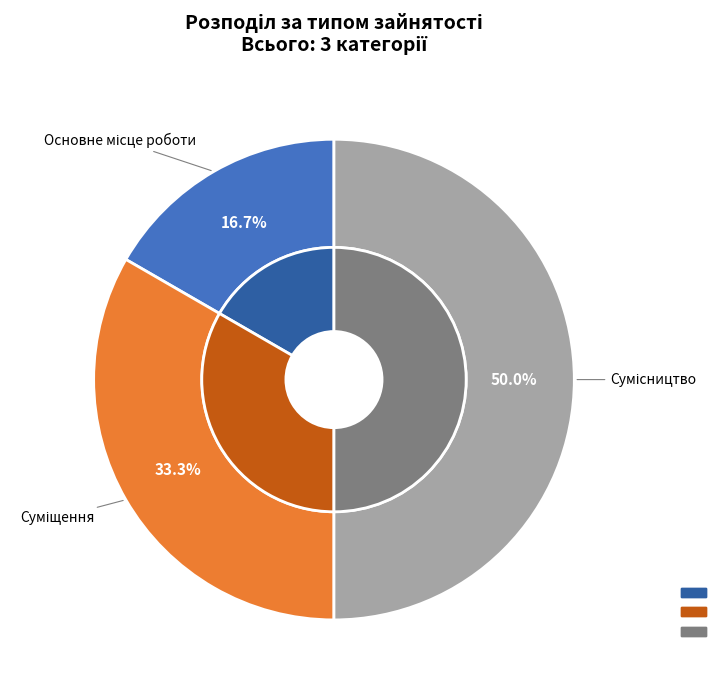

What is the change in value from Основне місце роботи to Суміщення?

+1